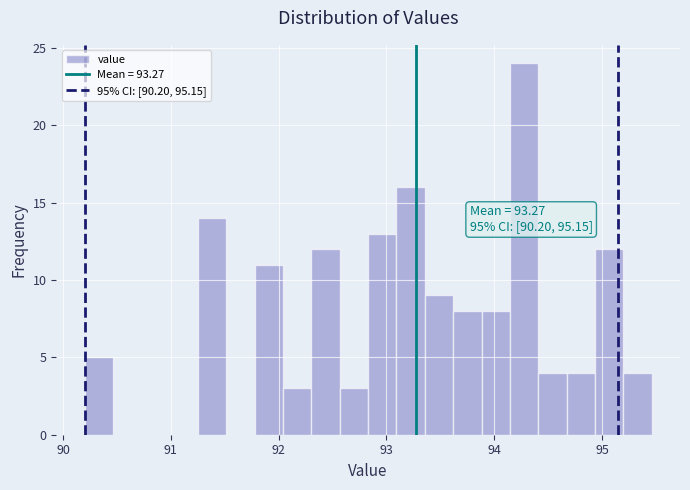

Read against the x-axis, roughly where is the centre of the tallest bar?

94.3